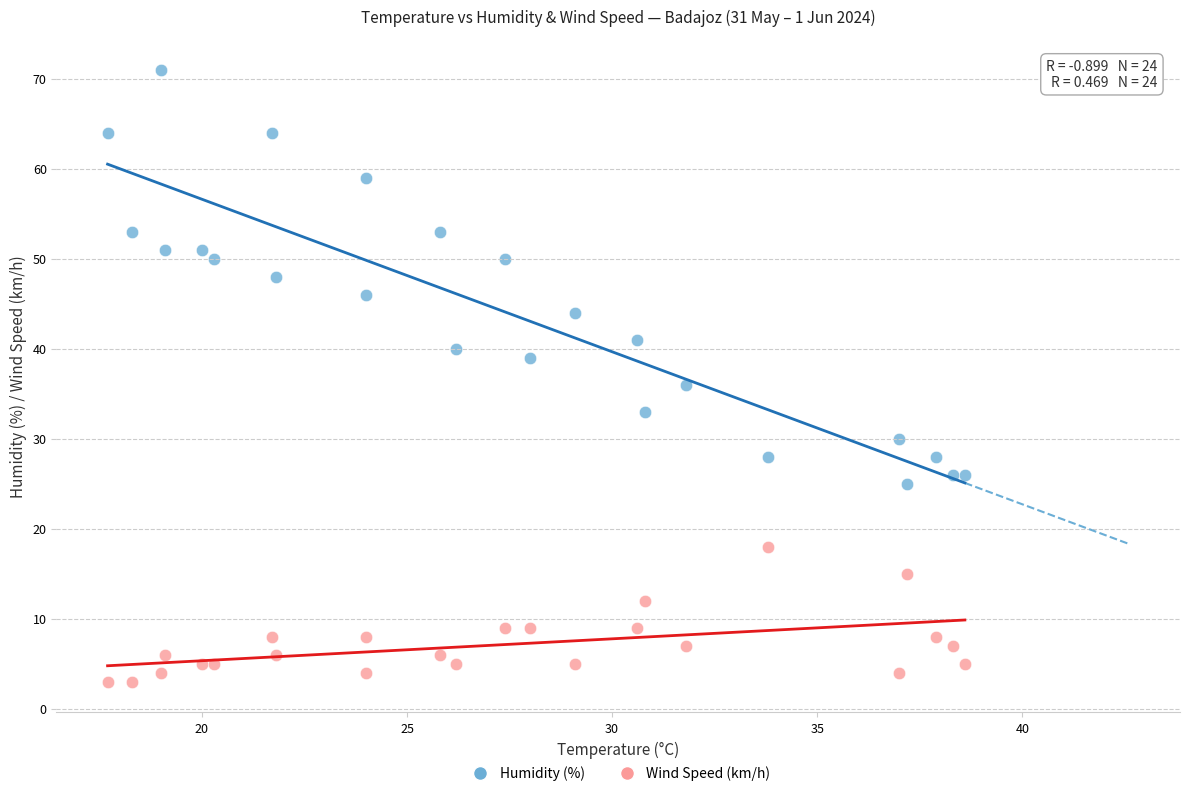

Which series reaches the maximum Y coordinate?

Humidity (%)